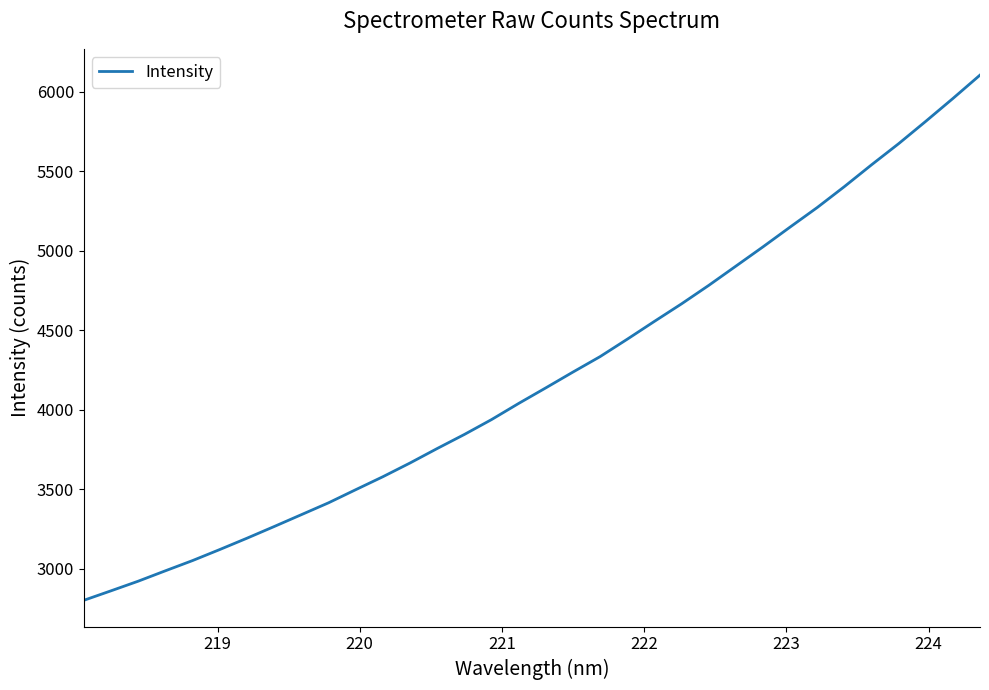

Count the number of data series in this chart.

1